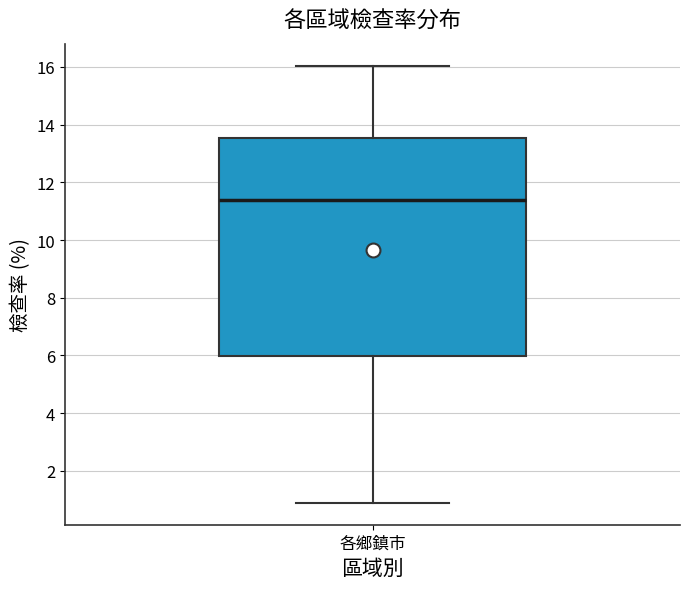

Transcribe this box plot: give where the median line is, the range the box spans, and where the two whiskers end, as read against the y-axis. The values are not printed on the chart, so give them approximately, as read against the axis.

median 11.4, box 6.0 to 13.6, whiskers 0.8 to 16.0